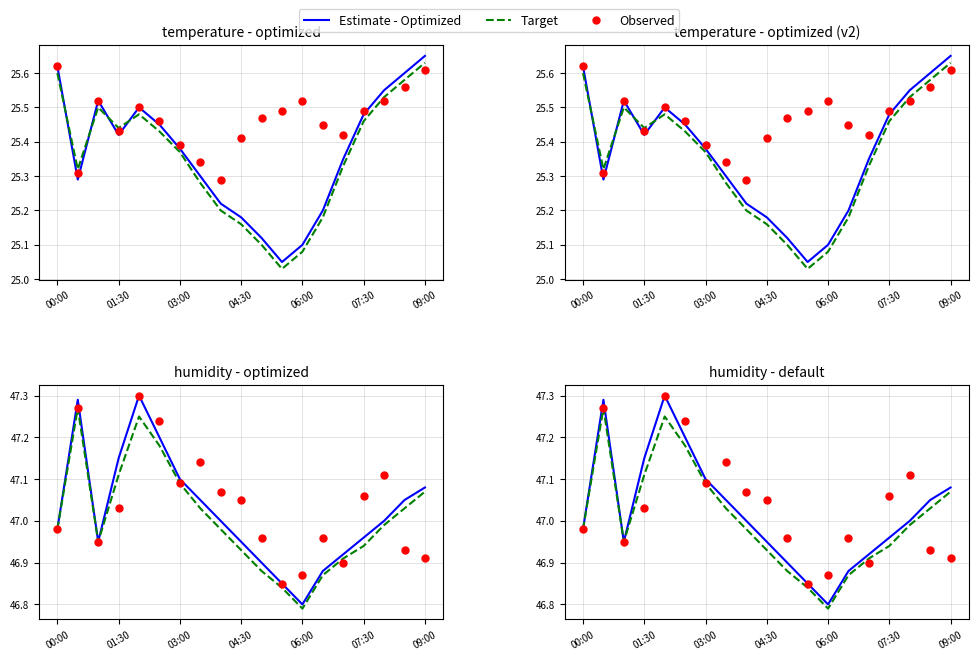

What are all the series names shown in the legend?

Estimate - Optimized, Target, Observed